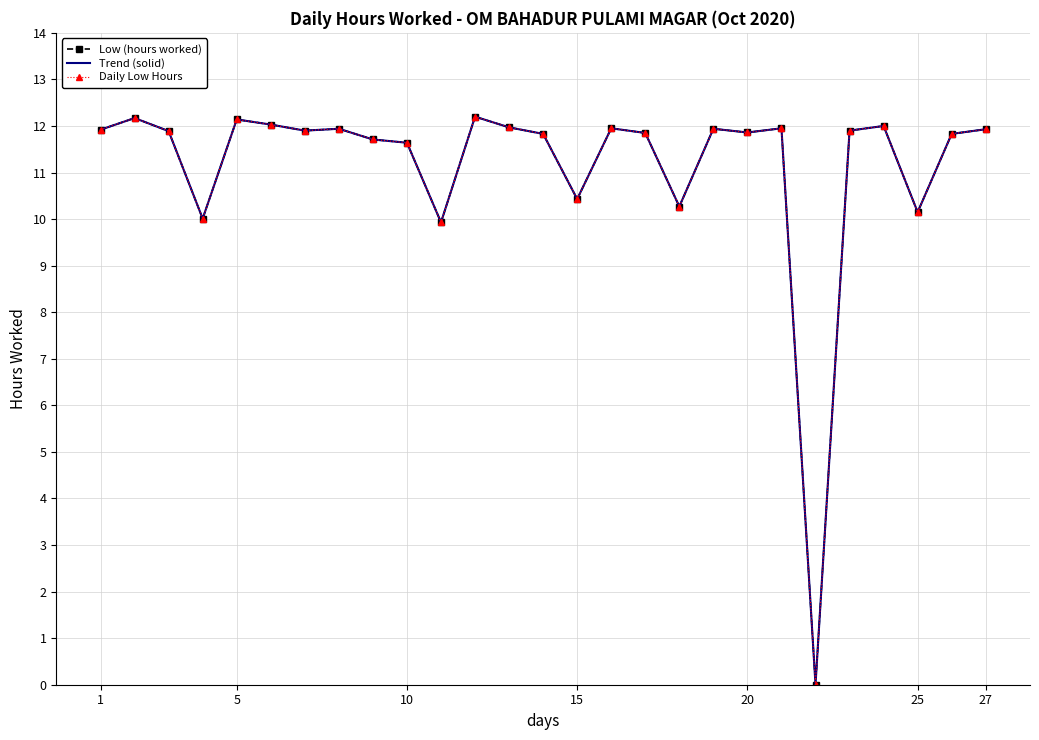

True or false: Trend (solid) and Low (hours worked) cross at least once.

False